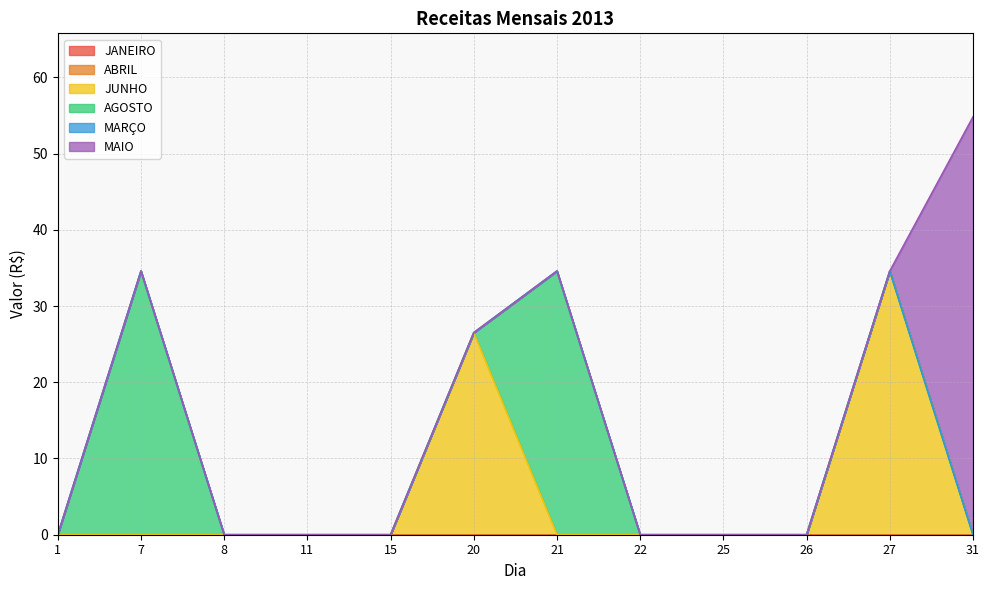

Which has a higher value, 11 or 25?

11